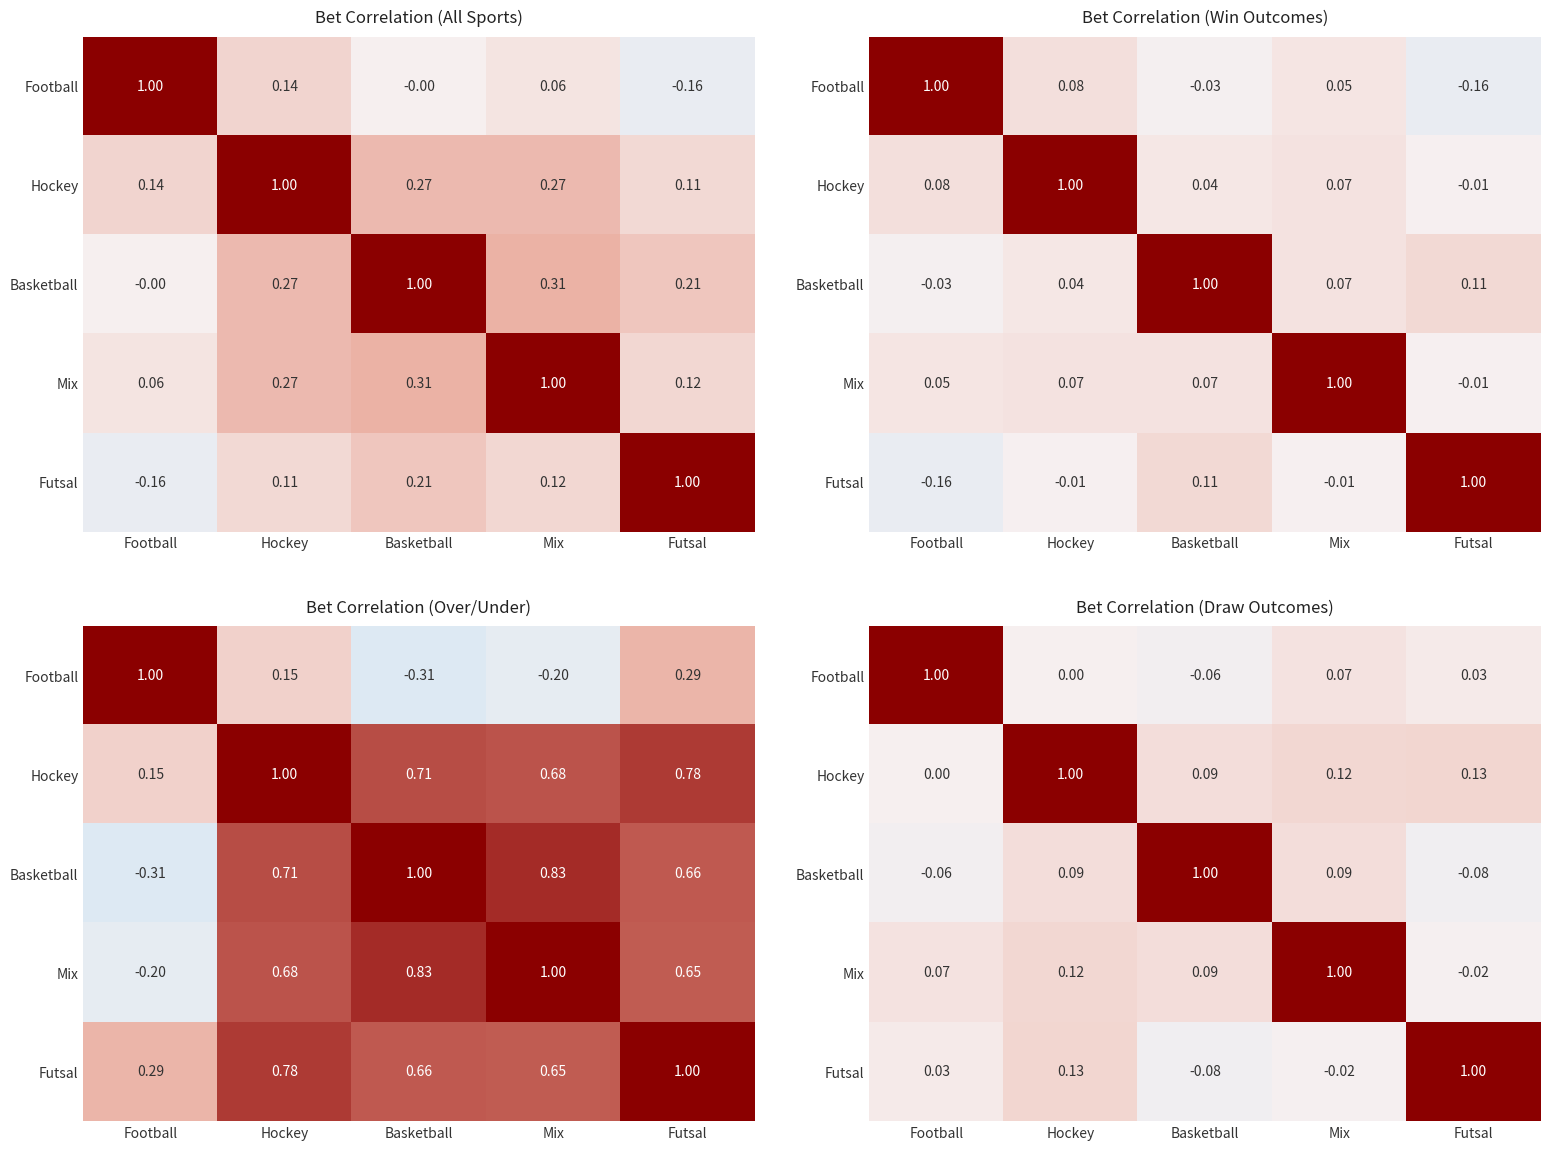

How many data points in Mix are less than 0?

1